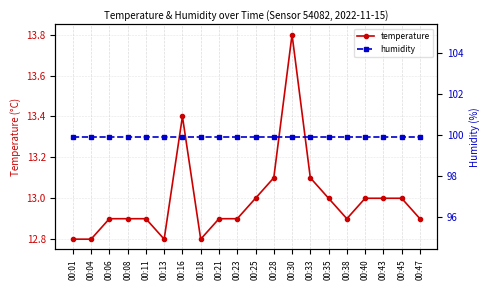

At which label is temperature closest to 13?

00:25